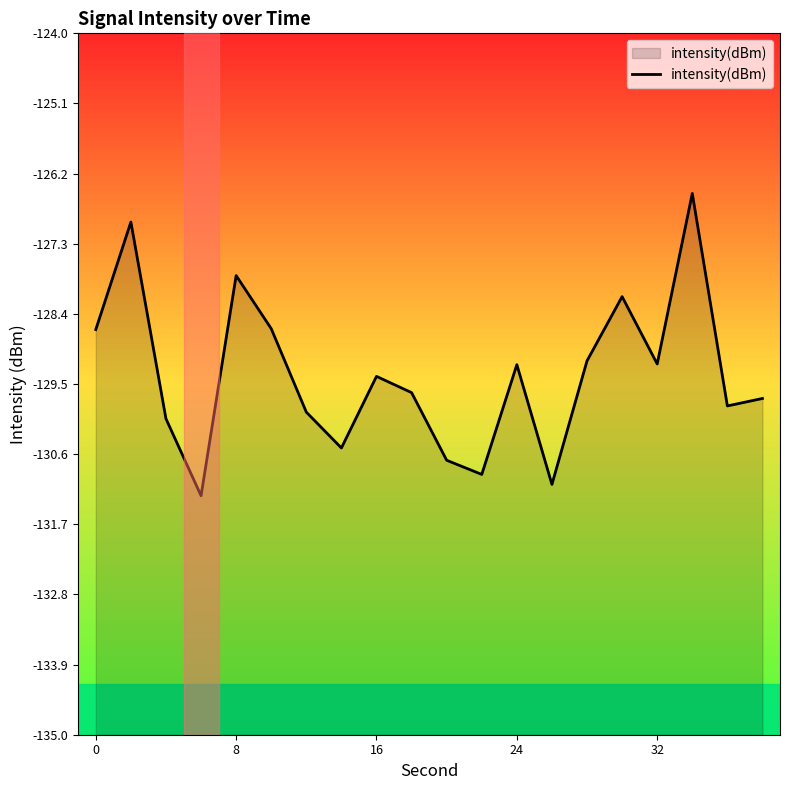

Reading right to left, transcribe all the data shown in this chart.

-129.7	-129.8	-126.5	-129.2	-128.1	-129.1	-131.1	-129.2	-130.9	-130.7	-129.6	-129.4	-130.5	-129.9	-128.6	-127.8	-131.3	-130.0	-127.0	-128.6